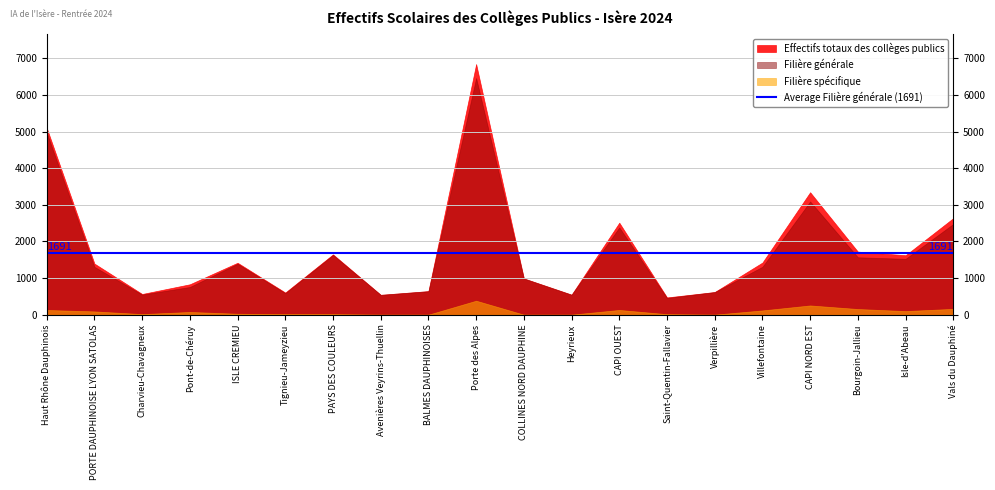

Rank the series at Saint-Quentin-Fallavier from highest to lowest value.

Effectifs totaux des collèges publics, Filière générale, Filière spécifique